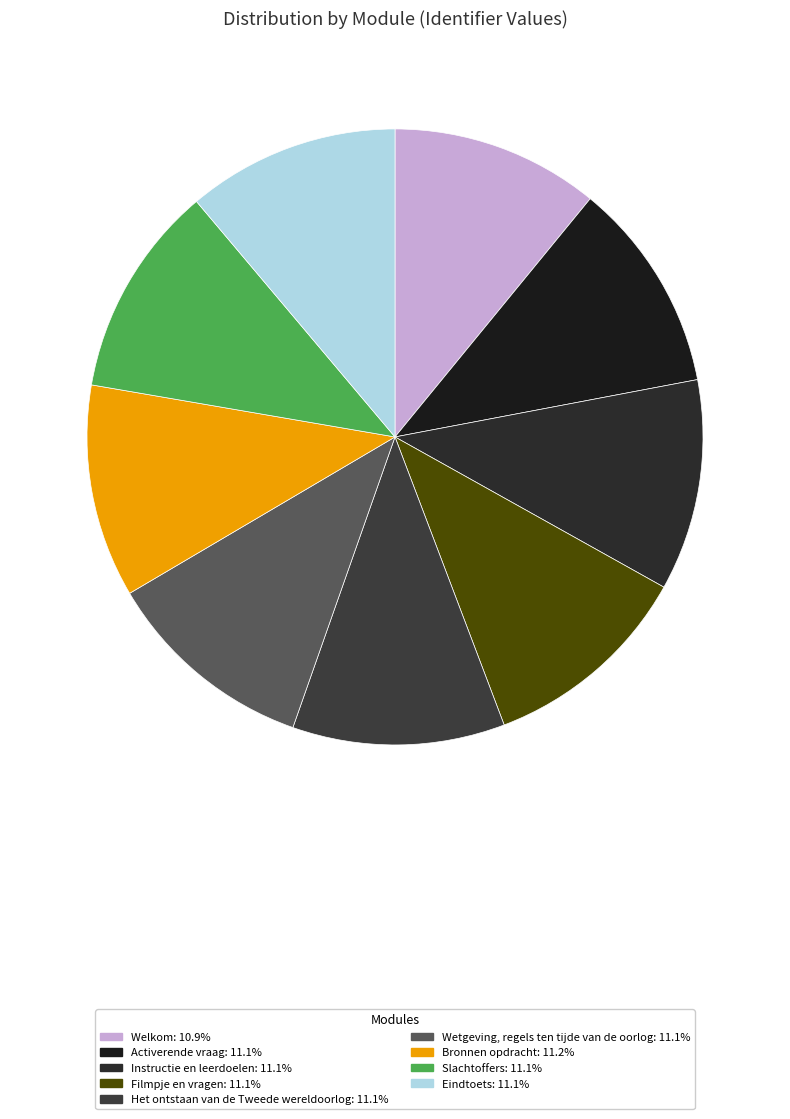

What is the change in value from Bronnen opdracht to Eindtoets?

-14280